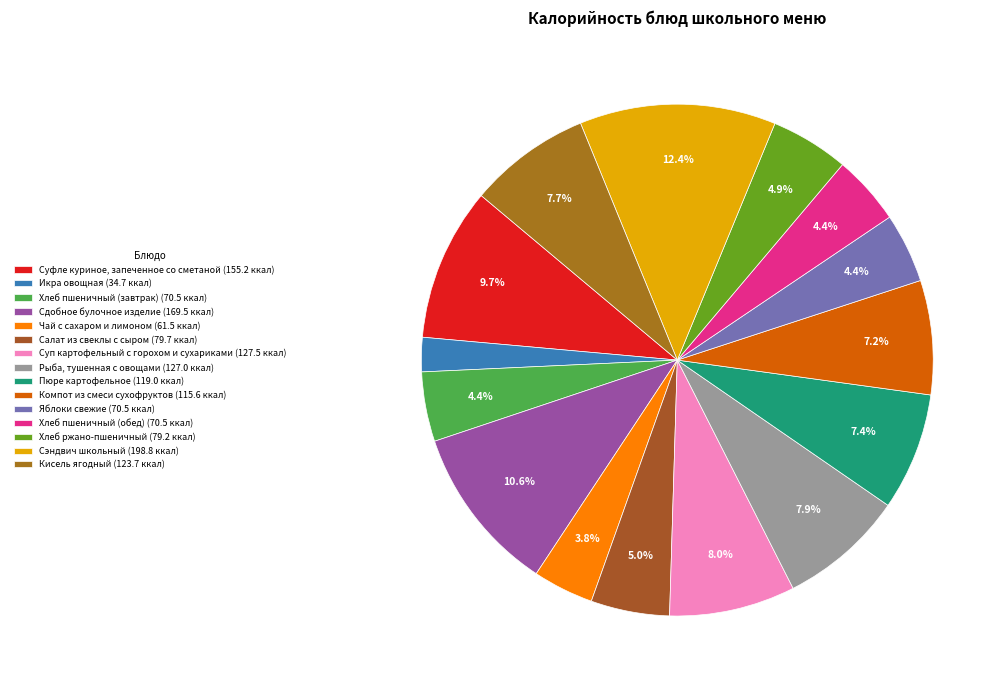

How many segments does this pie chart have?

15